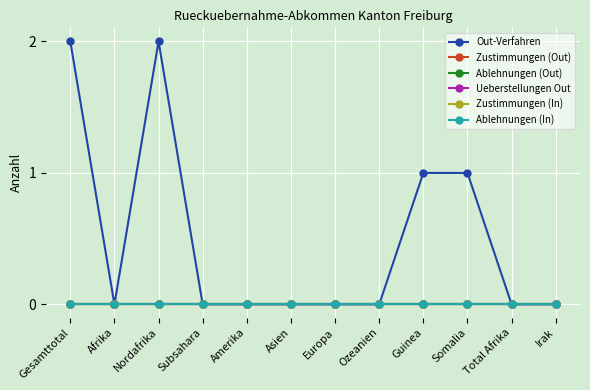

Is this an area chart (filled region under the line)?

No